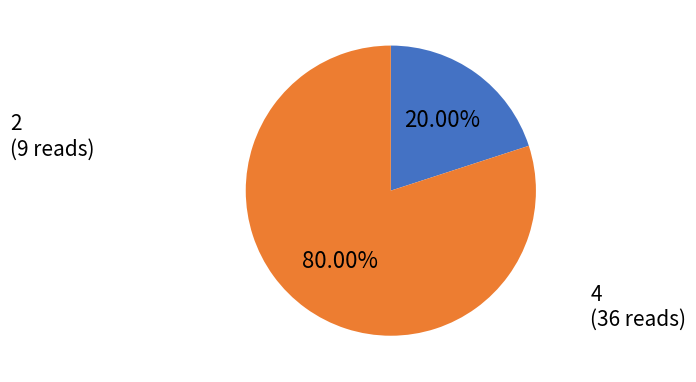

How many slices are in this pie chart?

2